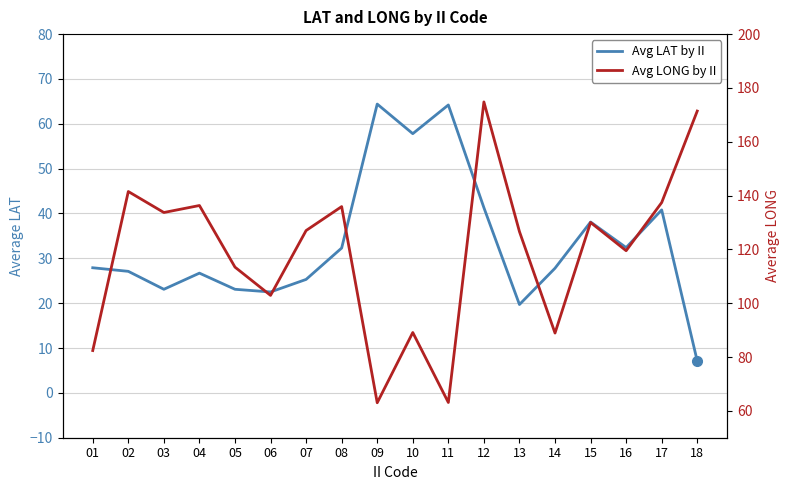

What is the value of the Avg LONG by II point at the 14th from the left?

88.9